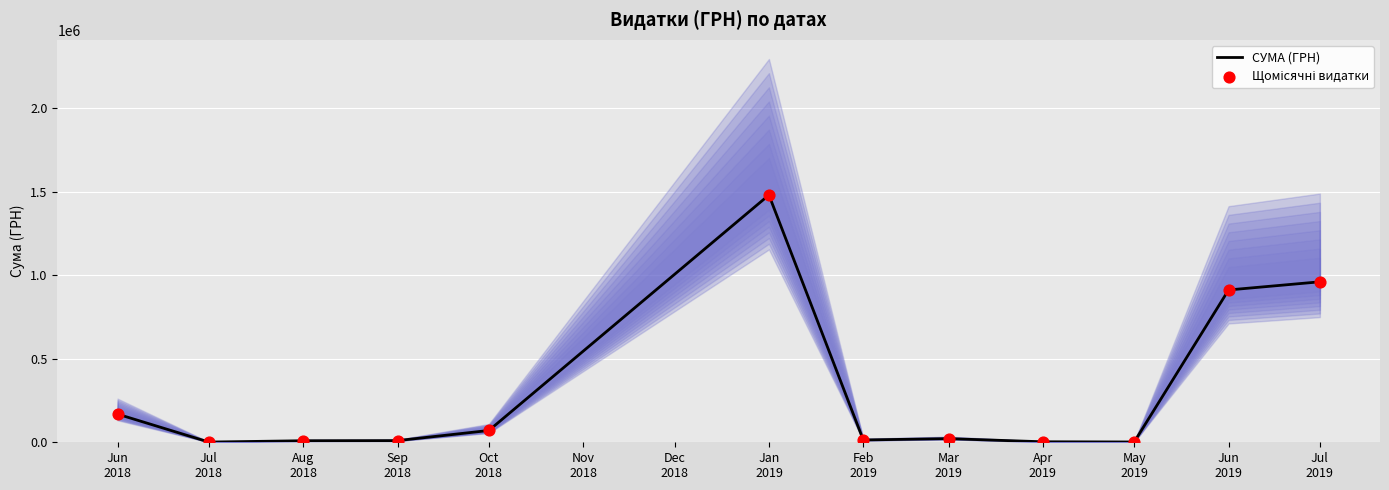

What is the highest value of the СУМА (ГРН) series?

1480713.3